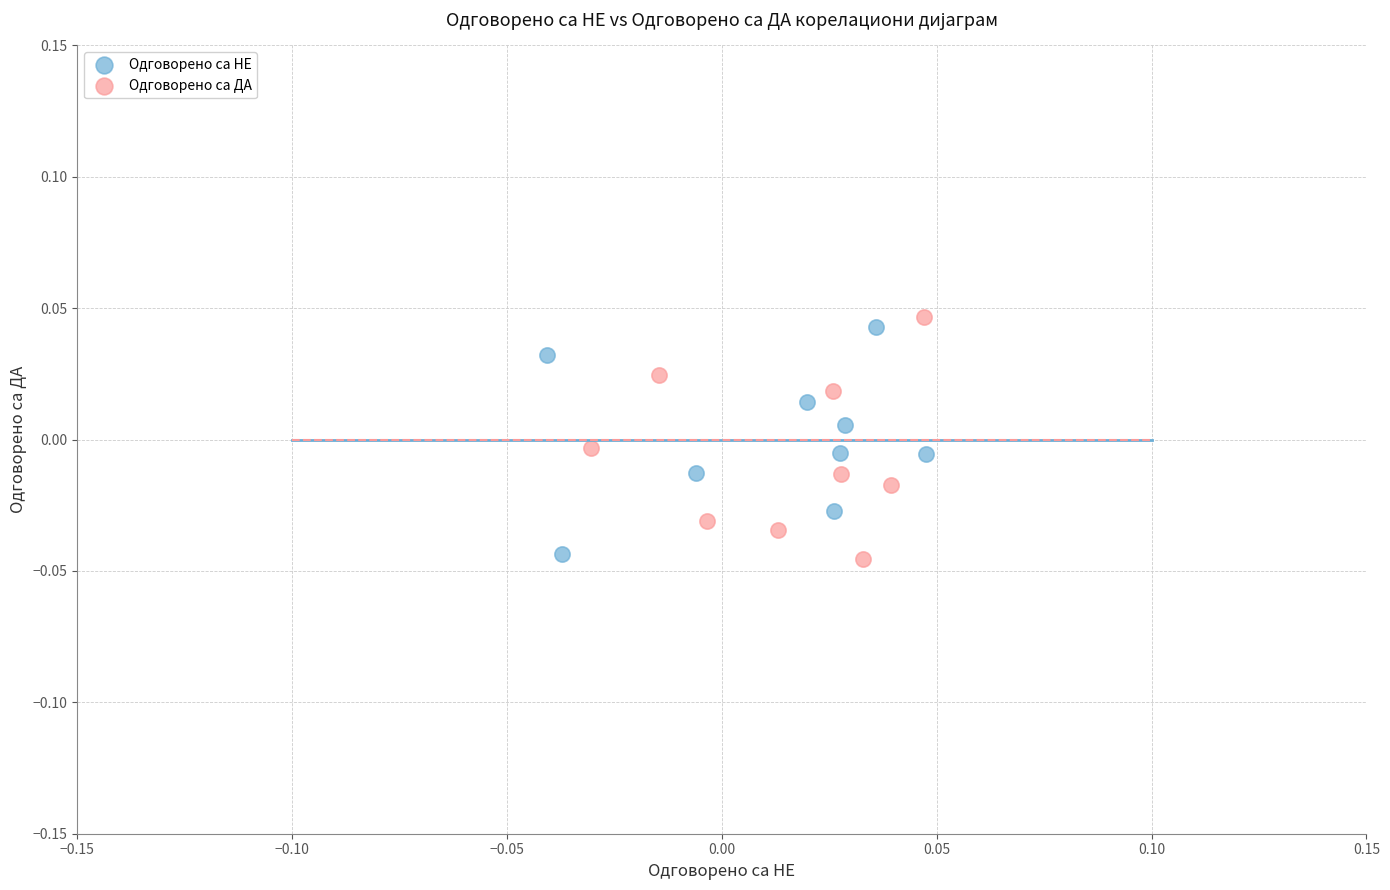

Which series reaches the maximum Y coordinate?

Одговорено са ДА